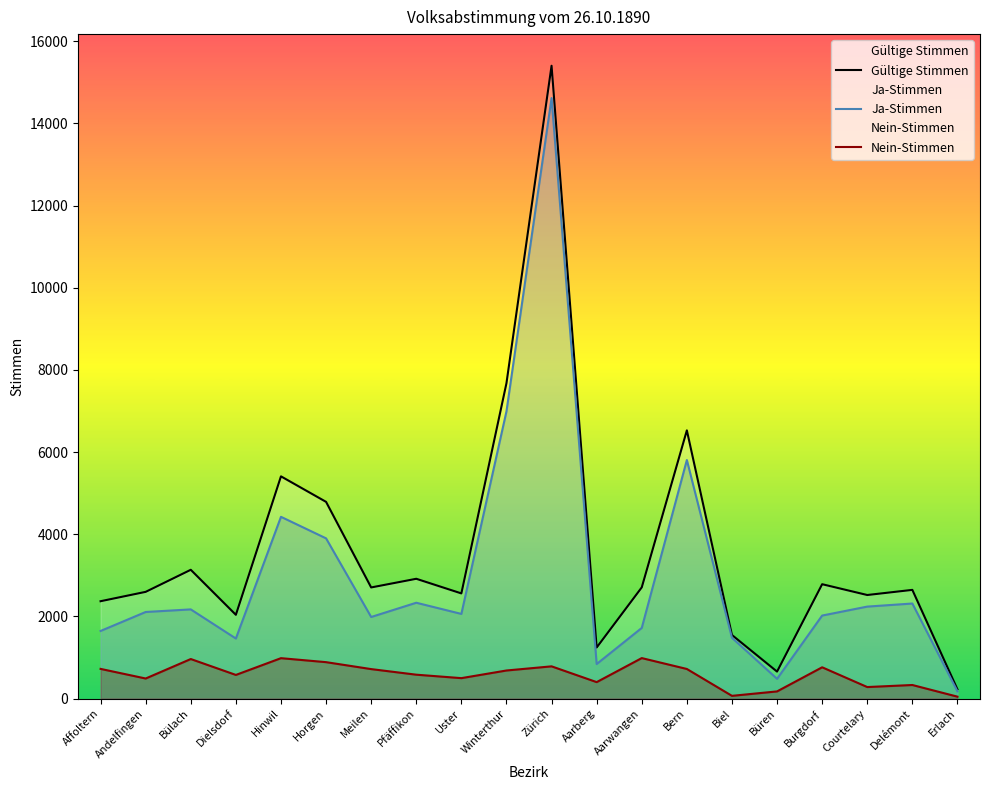

List the labels in order of Gültige Stimmen value, smallest first.

Erlach, Büren, Aarberg, Biel, Dielsdorf, Affoltern, Courtelary, Uster, Andelfingen, Delémont, Meilen, Aarwangen, Burgdorf, Pfäffikon, Bülach, Horgen, Hinwil, Bern, Winterthur, Zürich